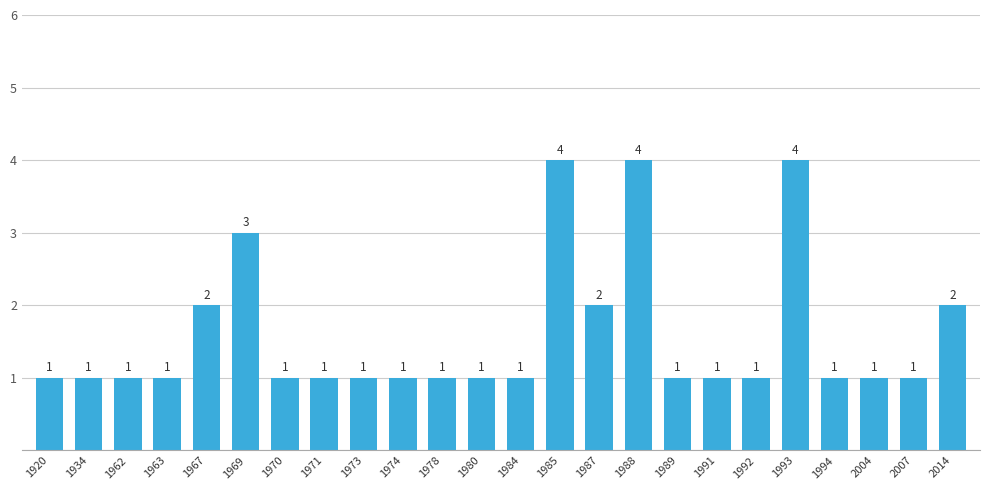

What is the difference between the maximum and minimum values?

3